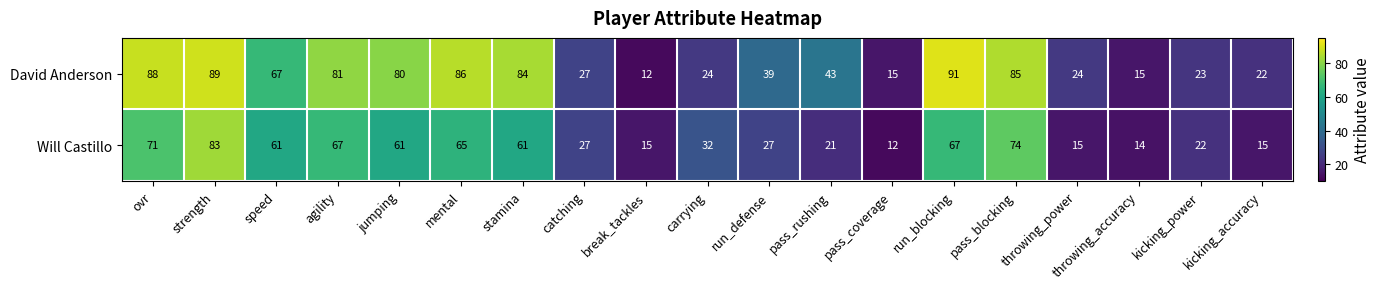

Is it true that David Anderson equals 8 at catching?

False